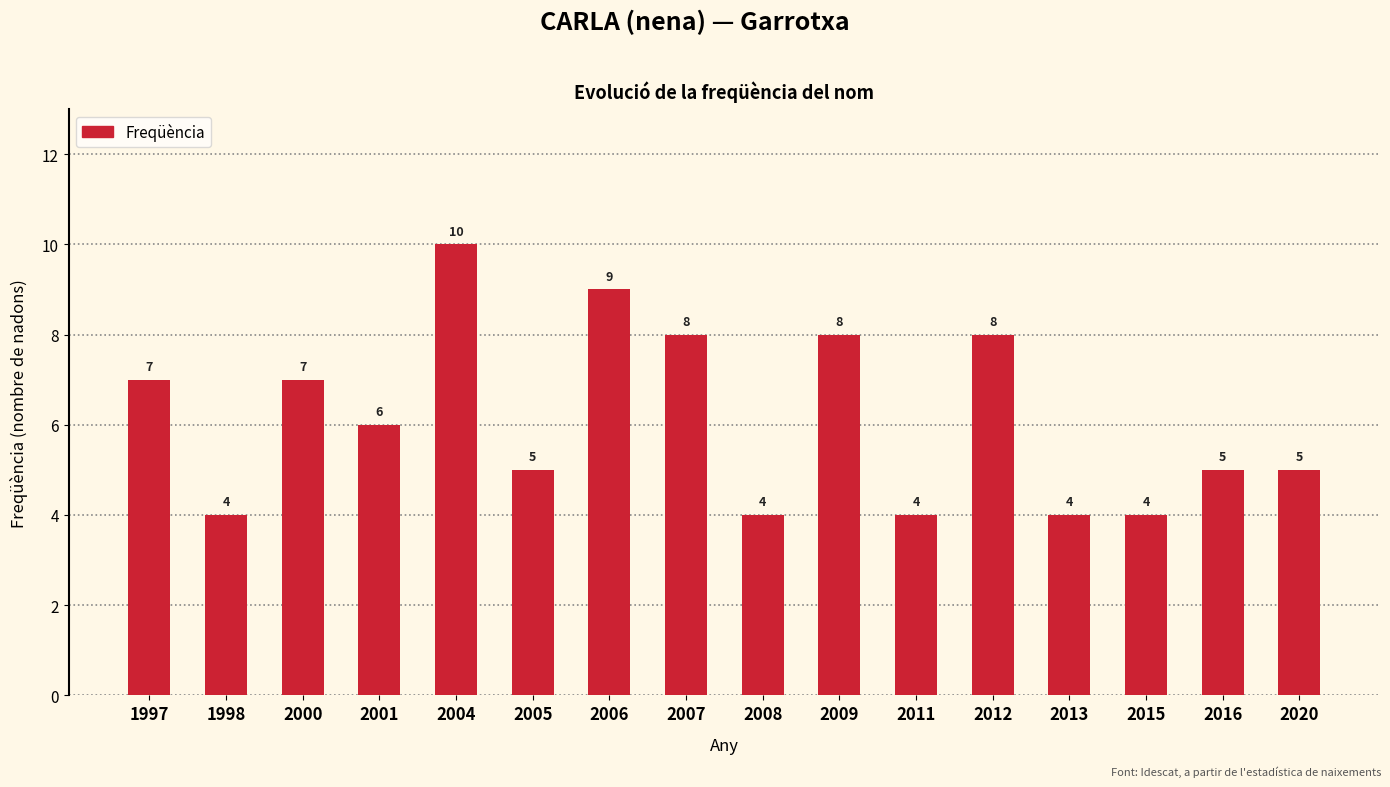

Reading left to right, transcribe all the data shown in this chart.

7	4	7	6	10	5	9	8	4	8	4	8	4	4	5	5